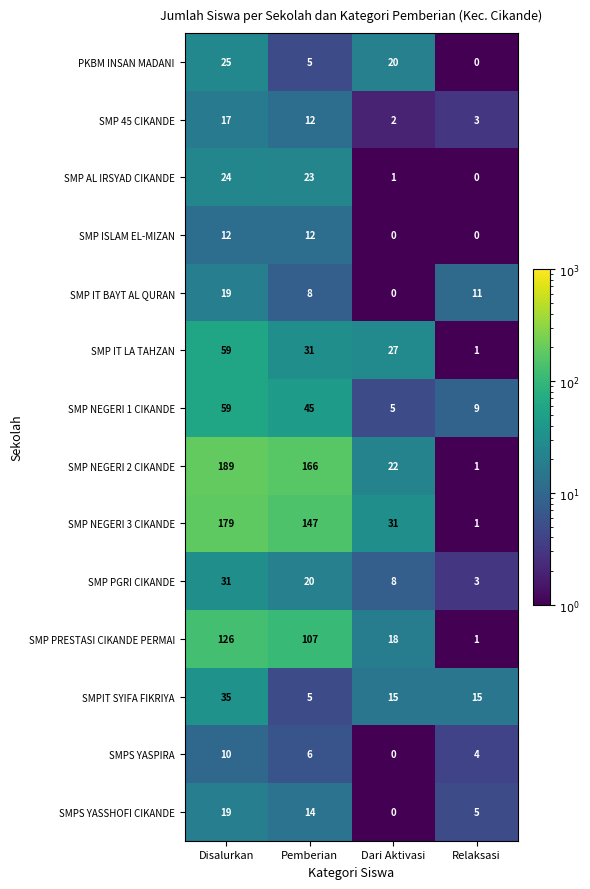

What is the maximum value shown in the chart?

189